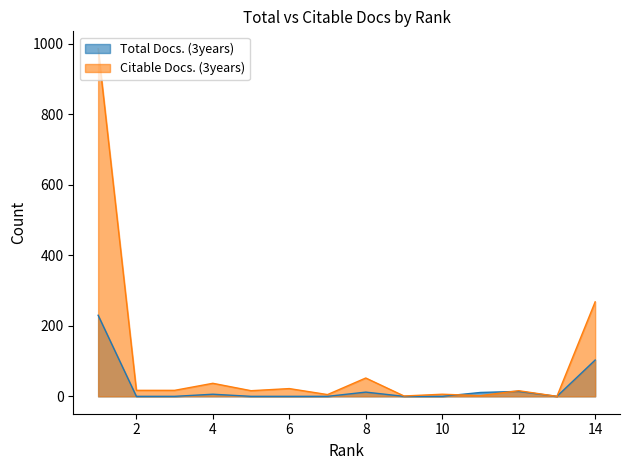

What is the difference between the maximum and minimum values in the Citable Docs. (3years) series?

986